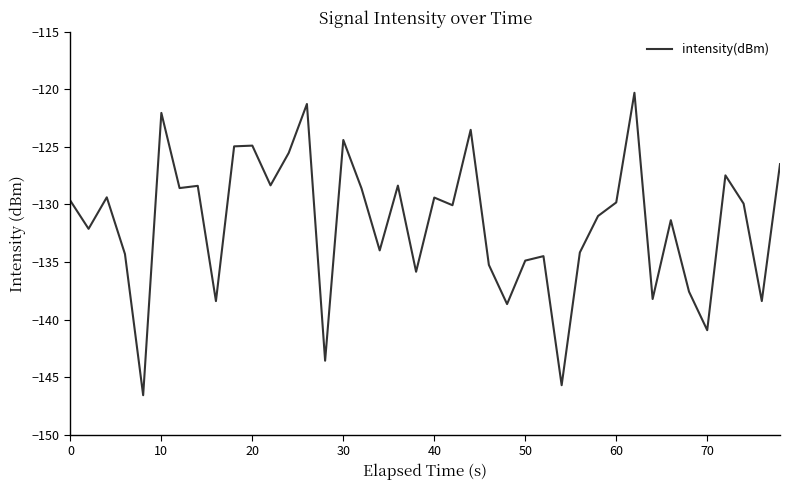

What is the difference between the maximum and minimum values?

26.3